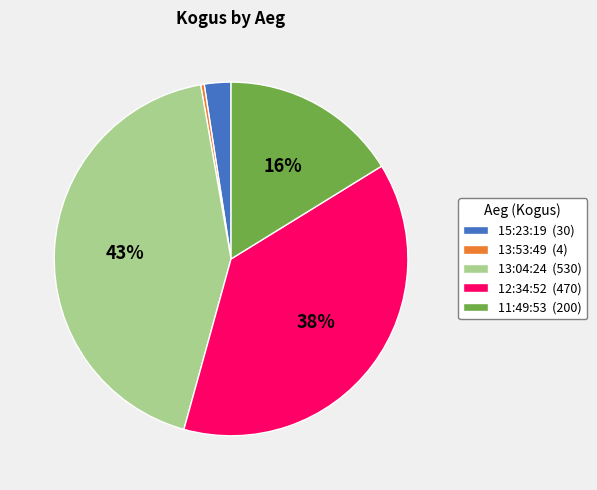

Which has a higher value, 12:34:52 (470) or 13:53:49 (4)?

12:34:52 (470)